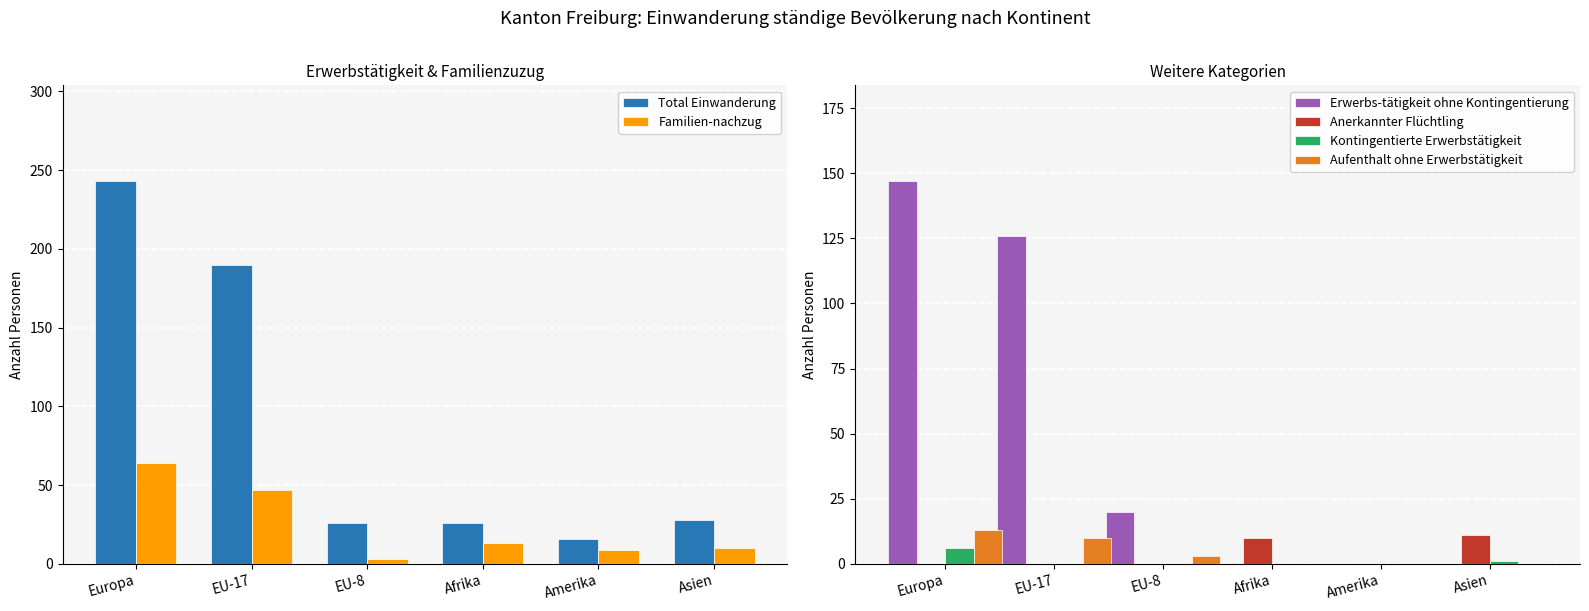

What is the maximum value for Kontingentierte Erwerbstätigkeit?

6